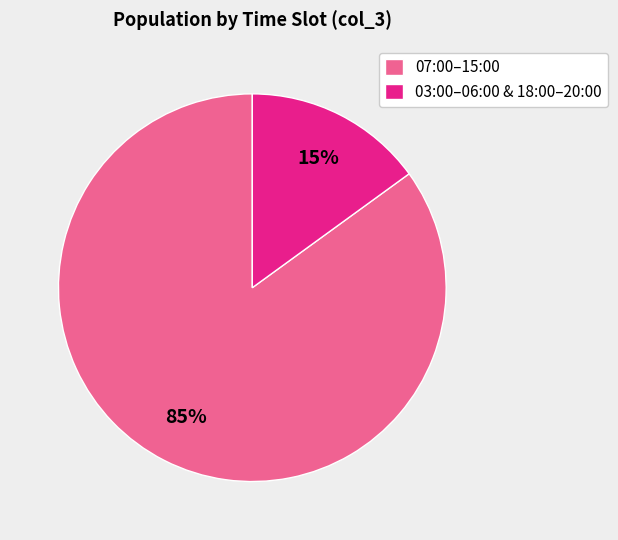

Count the number of slices in the pie.

2